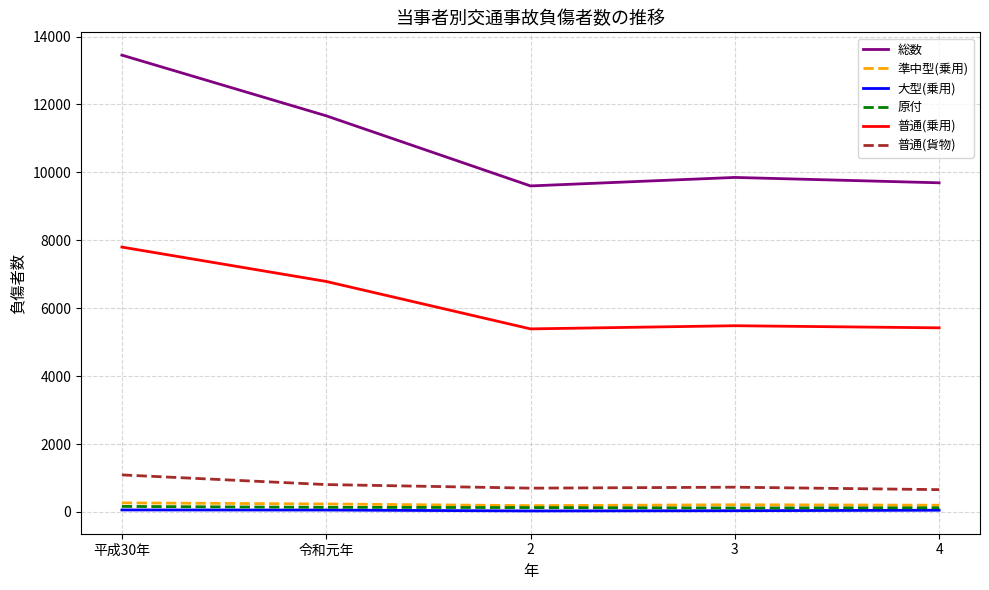

True or false: 大型(乗用) and 原付 cross at least once.

False